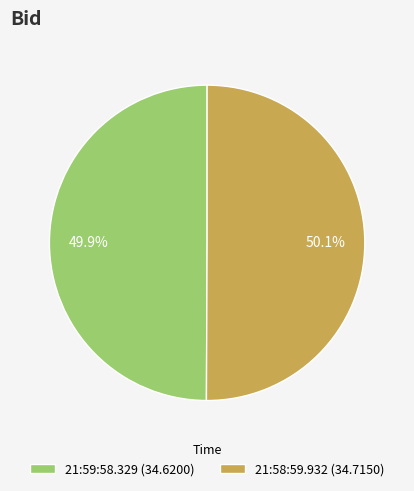

To the nearest percent, what is the average slice percentage?

50%